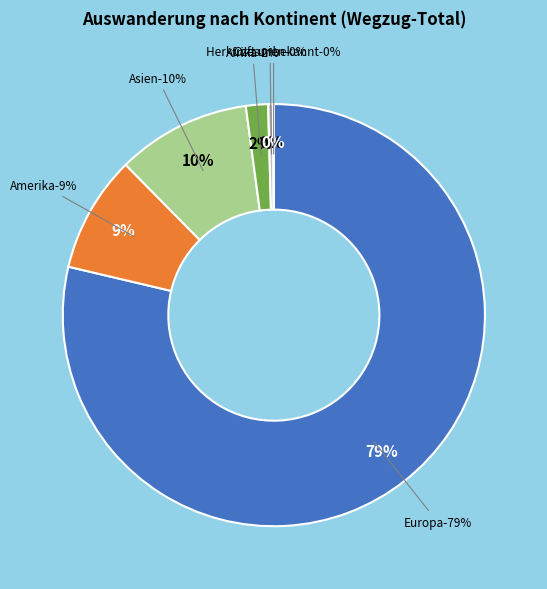

What is the change in value from Amerika to Afrika?

-218